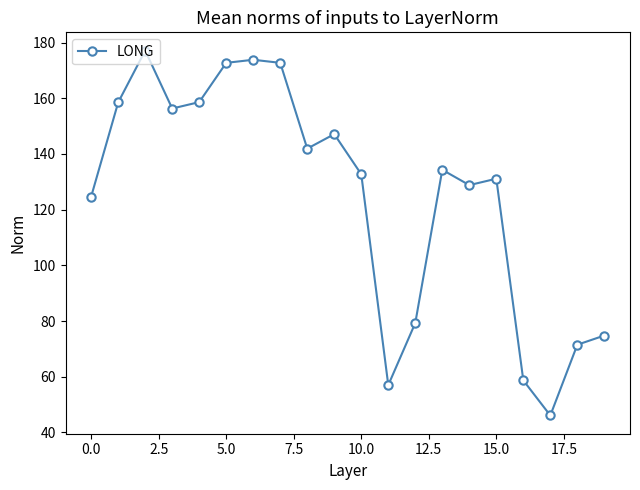

Does the chart display data point markers on the line(s)?

Yes